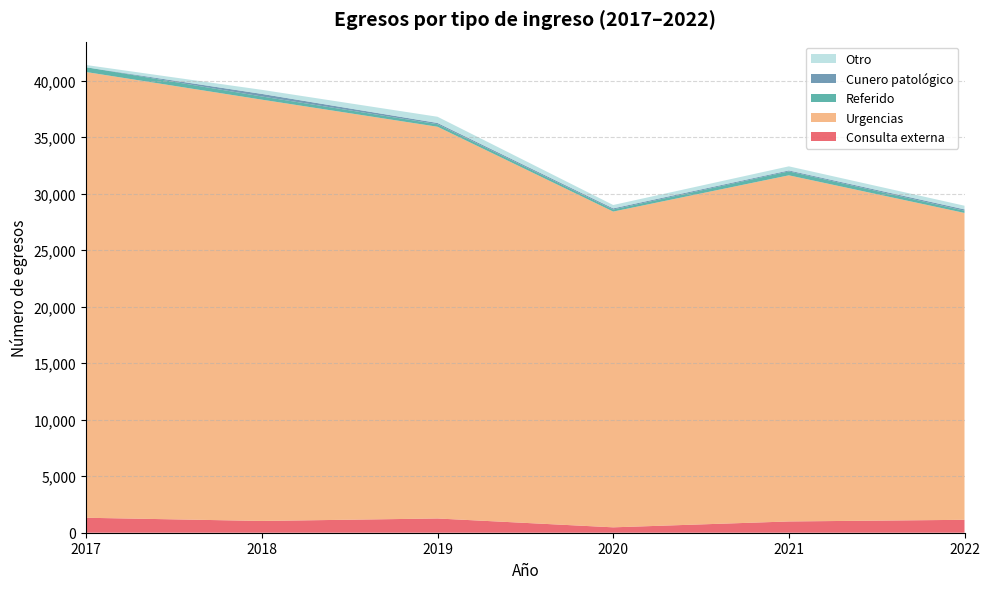

Reading left to right, transcribe all the data shown in this chart.

Consulta externa: 1324	1042	1260	477	997	1143
Urgencias: 39451	37288	34672	27947	30636	27160
Referido: 422	281	225	183	347	198
Cunero patológico: 0	229	111	100	86	119
Otro: 199	359	549	299	362	322